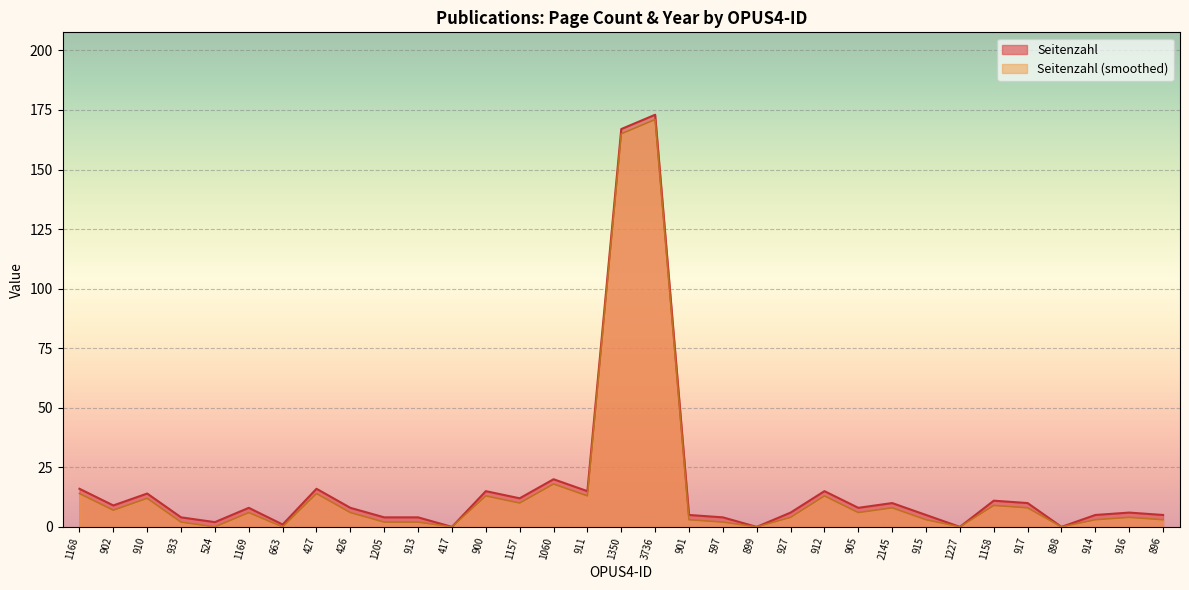

List the labels in order of value, smallest first.

417, 899, 1227, 898, 663, 524, 933, 1205, 913, 597, 901, 915, 914, 896, 927, 916, 1169, 426, 905, 902, 2145, 917, 1158, 1157, 910, 900, 911, 912, 1168, 427, 1060, 1350, 3736